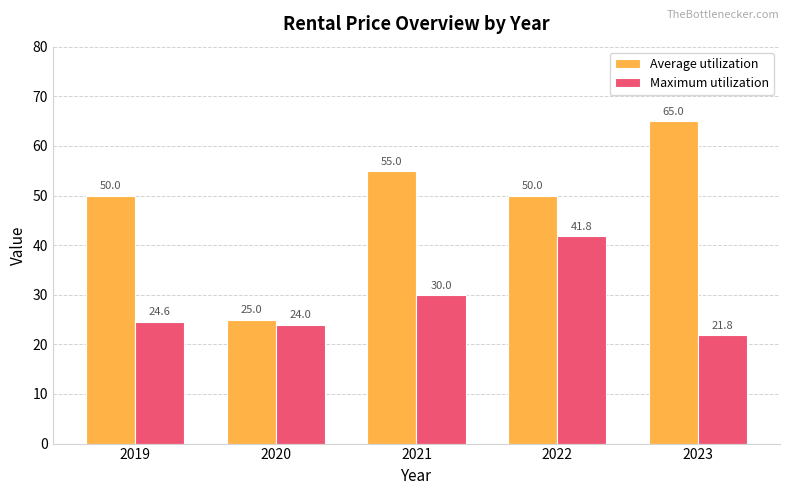

How many categories are shown in the chart?

5